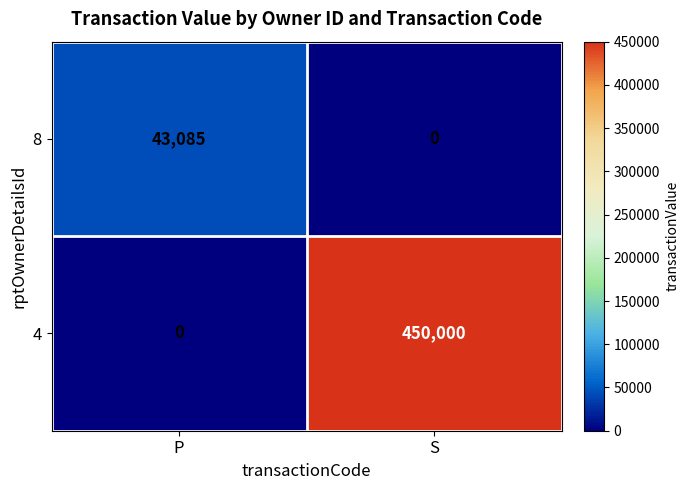

Rank the series by their average value, from highest to lowest.

4, 8